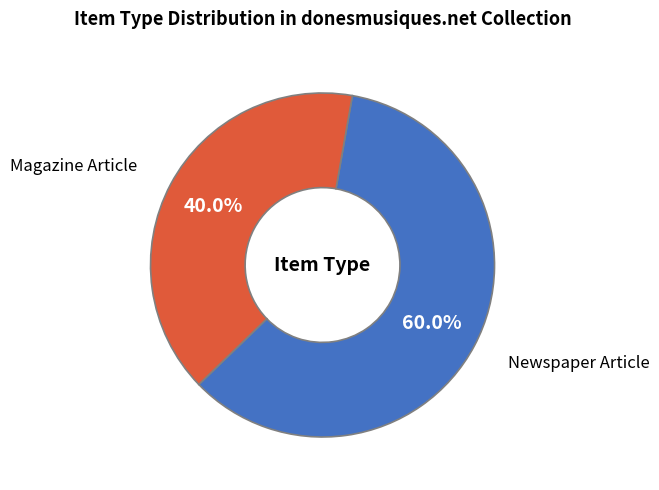

Is there a majority slice in this chart?

Yes